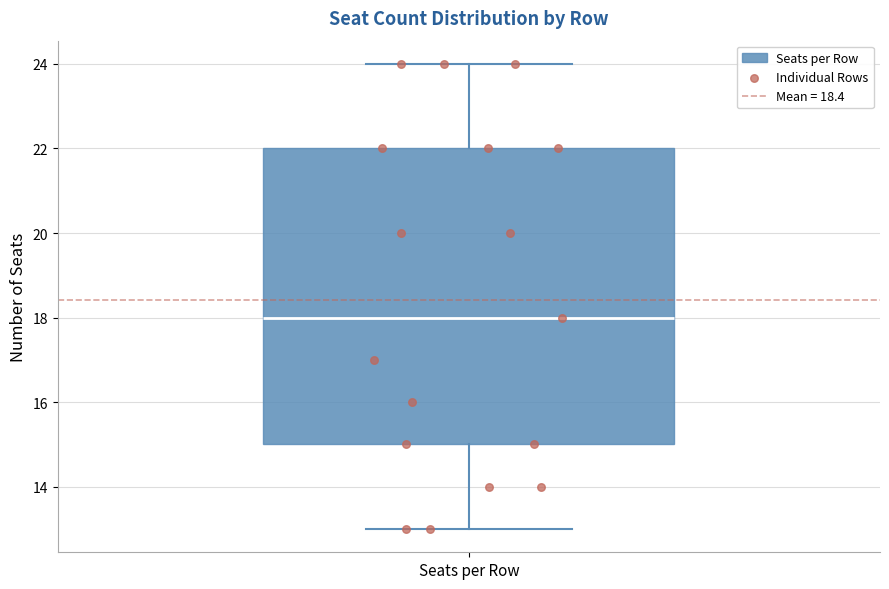

Read this box plot against the y-axis: the position of the median line, the range covered by the box, and the ends of both whiskers. The values are not printed on the chart, so give them approximately, as read against the axis.

median 18, box 15 to 22, whiskers 13 to 24